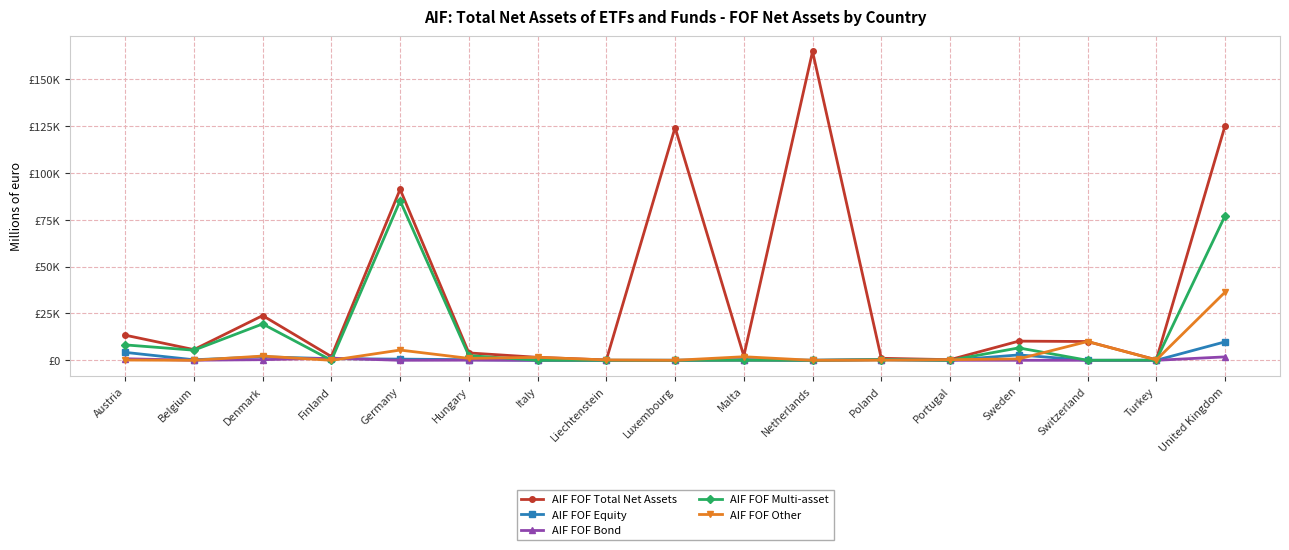

Does the chart have visible grid lines?

Yes